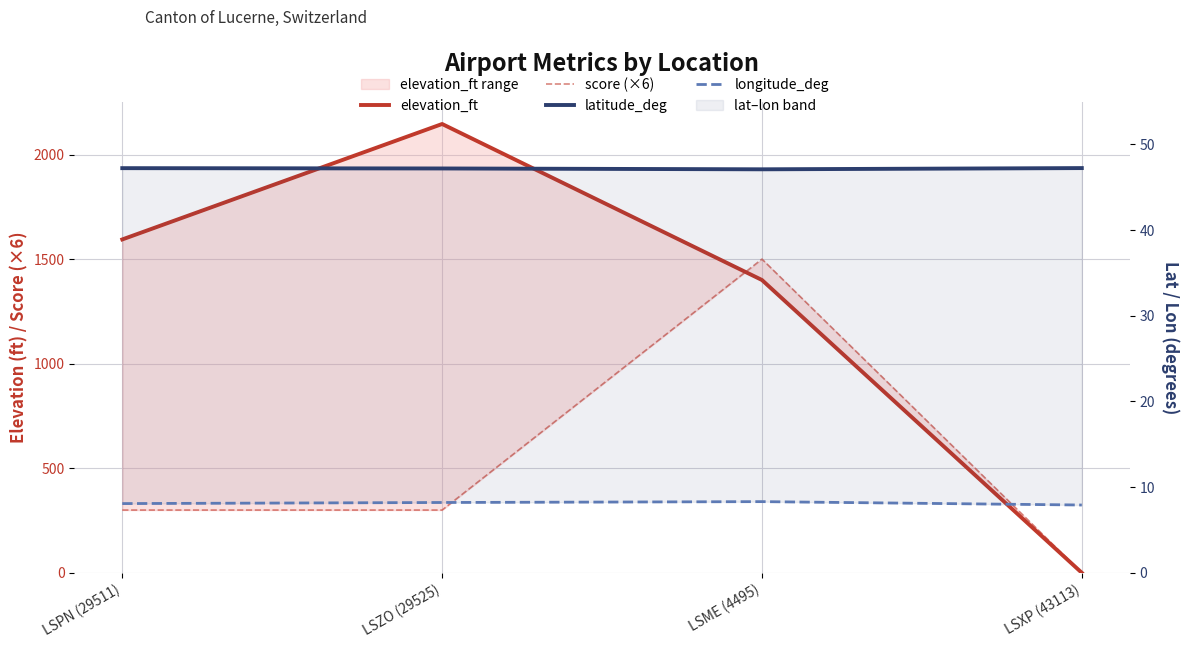

What is the highest value of the score (×6) series?

1500.0